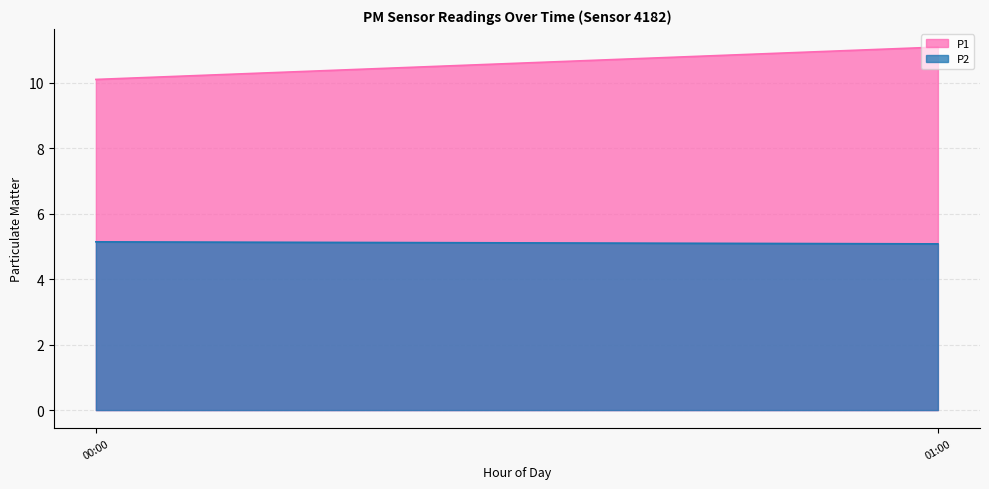

What is the smallest value displayed?

5.1